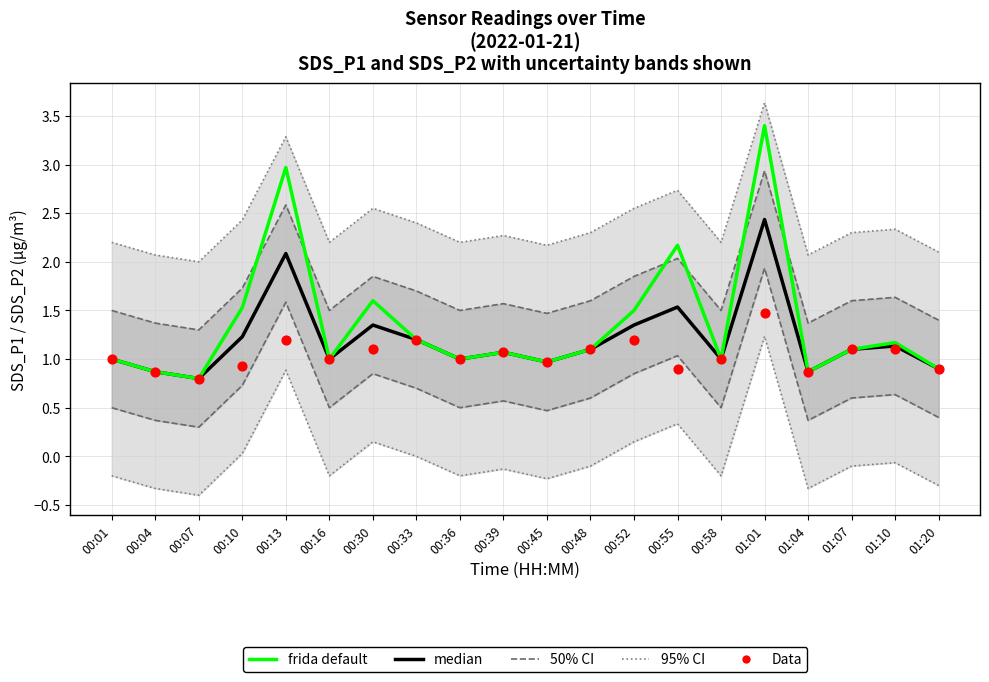

Which series has the largest total across all categories?

frida default